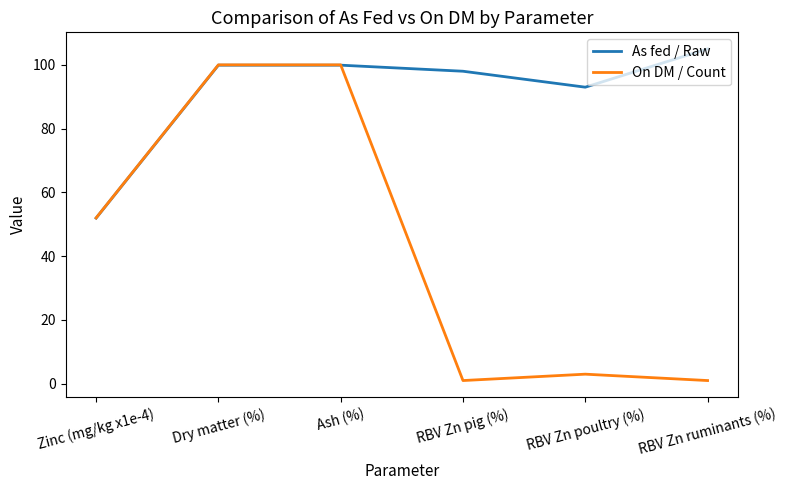

What is the spread (max minus min) of values at RBV Zn poultry (%)?

90.0